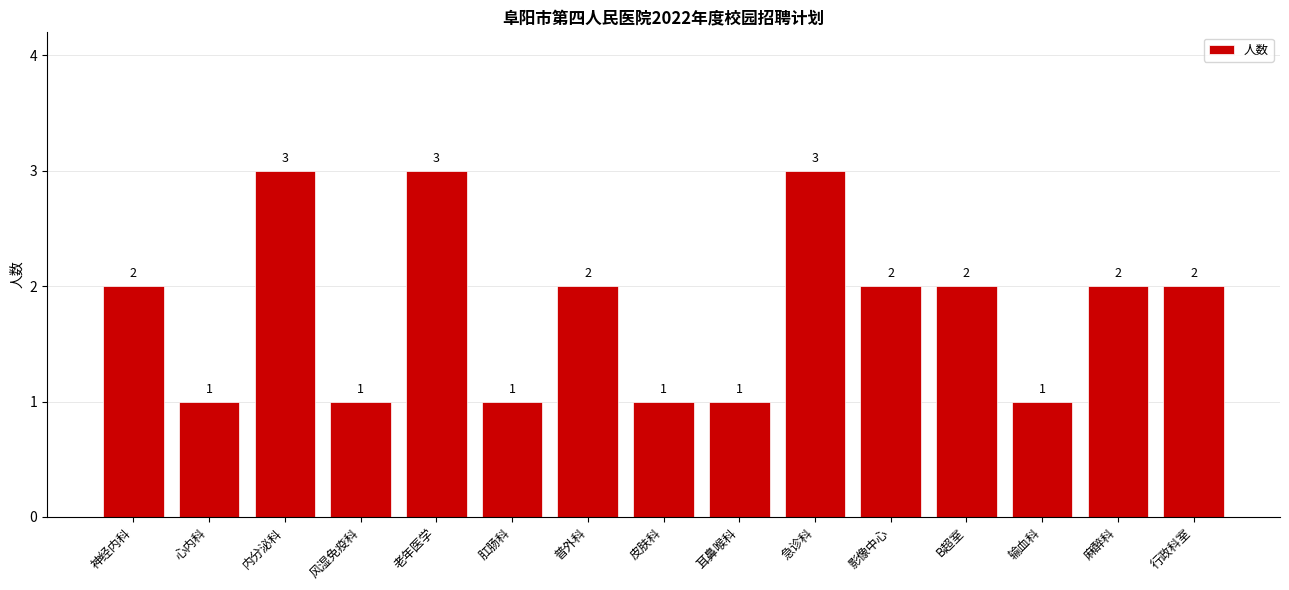

What is the label of the 11th bar from the right?

老年医学